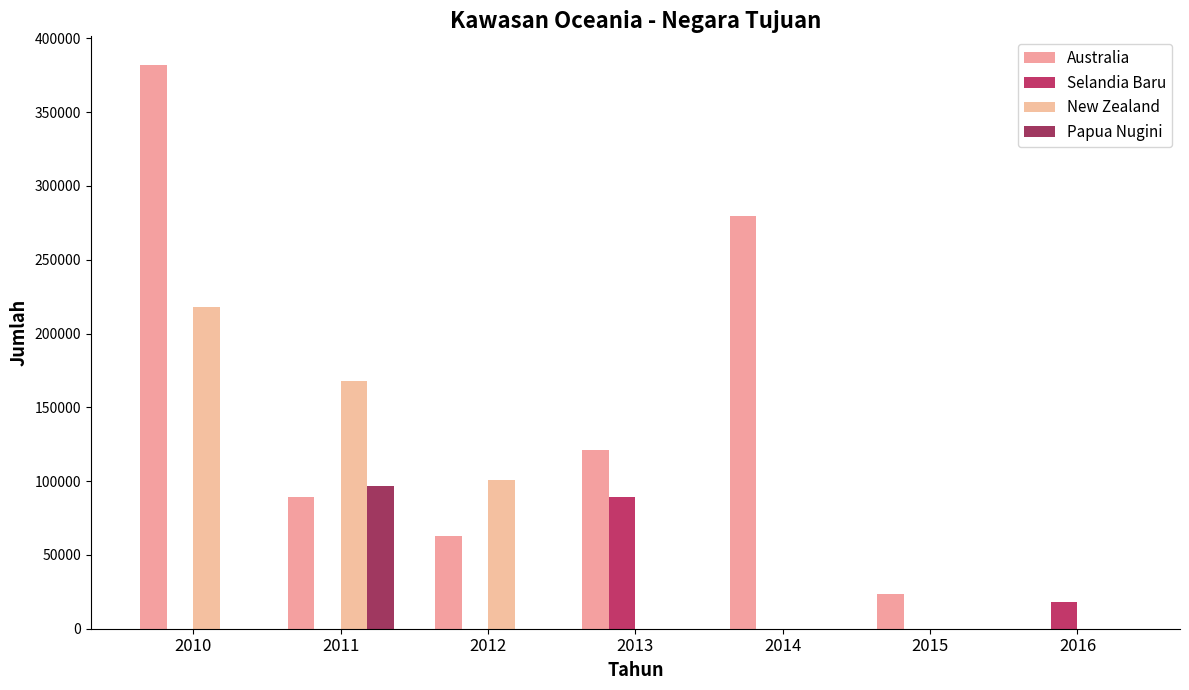

At which category is the sum across all series the highest?

2010